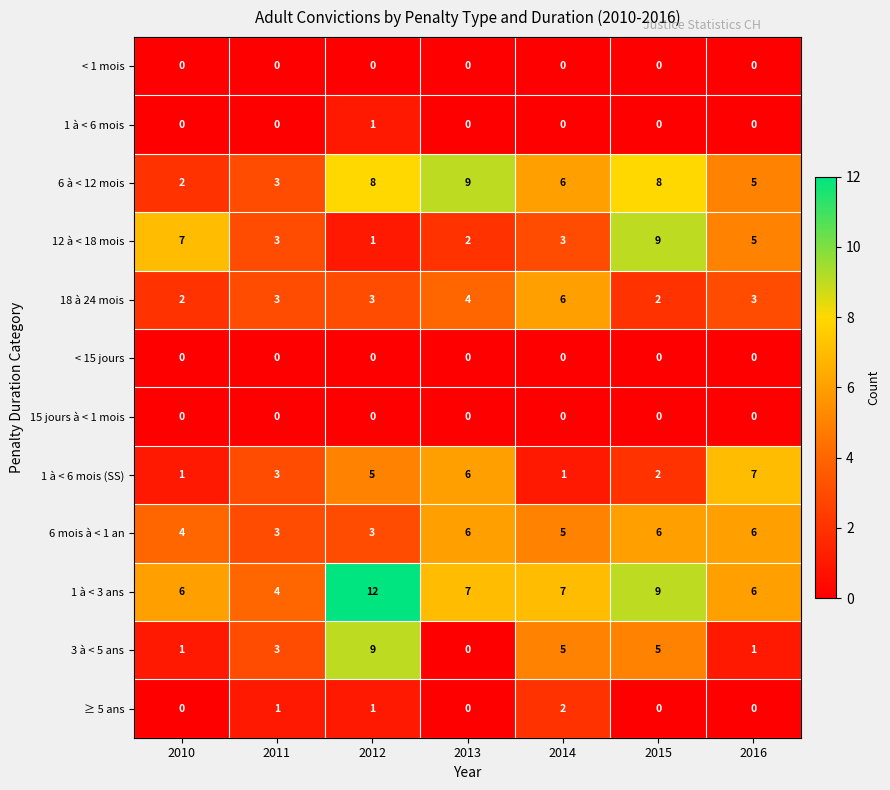

True or false: 12 à < 18 mois has a value of 3 at 2013.

False